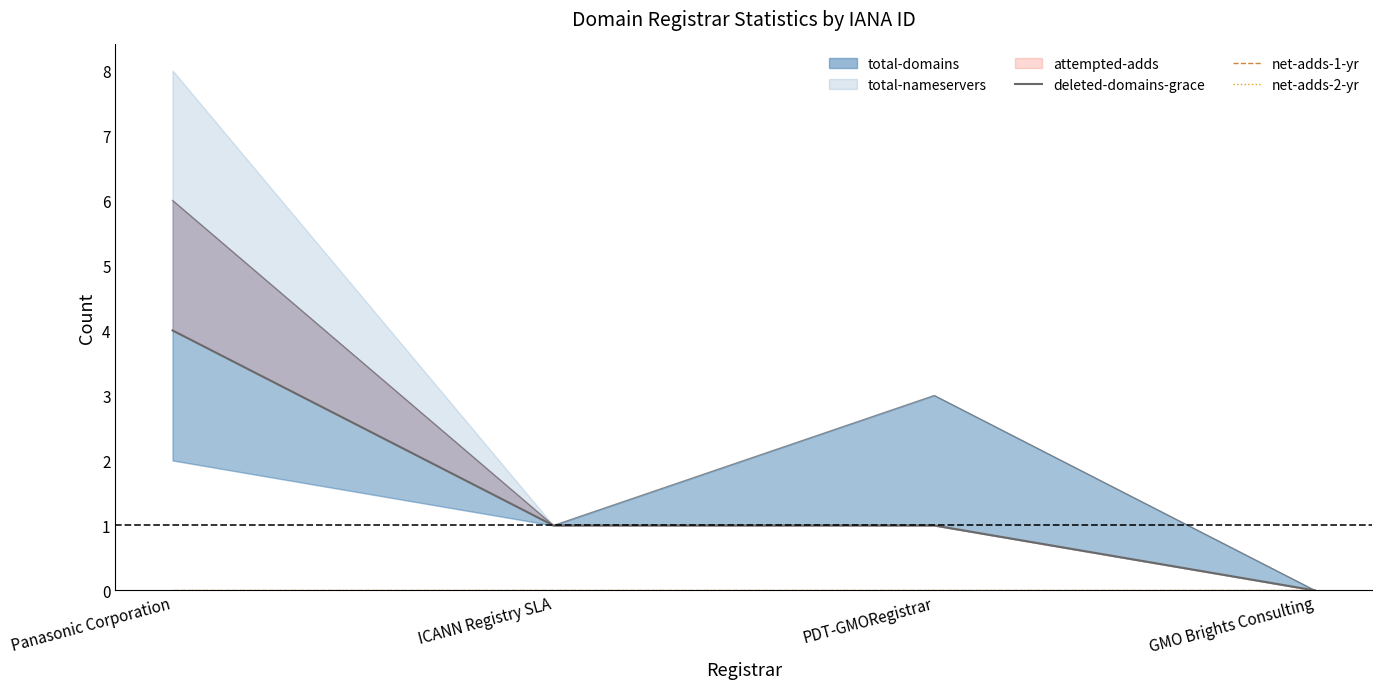

Between PDT-GMORegistrar and GMO Brights Consulting, which series saw the biggest shift?

deleted-domains-grace